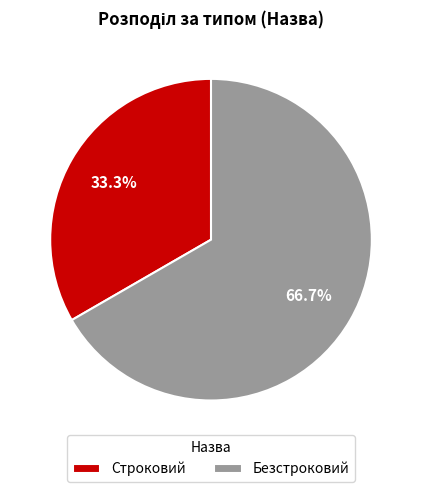

Does Строковий account for over 50% of the chart?

No